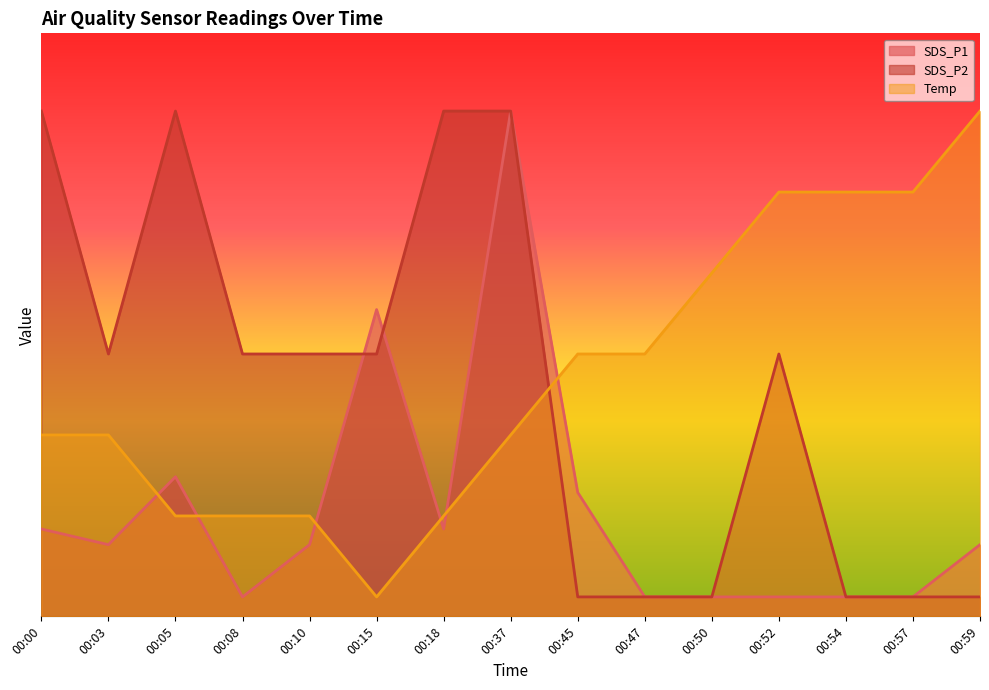

What is the minimum value shown in the chart?

0.1